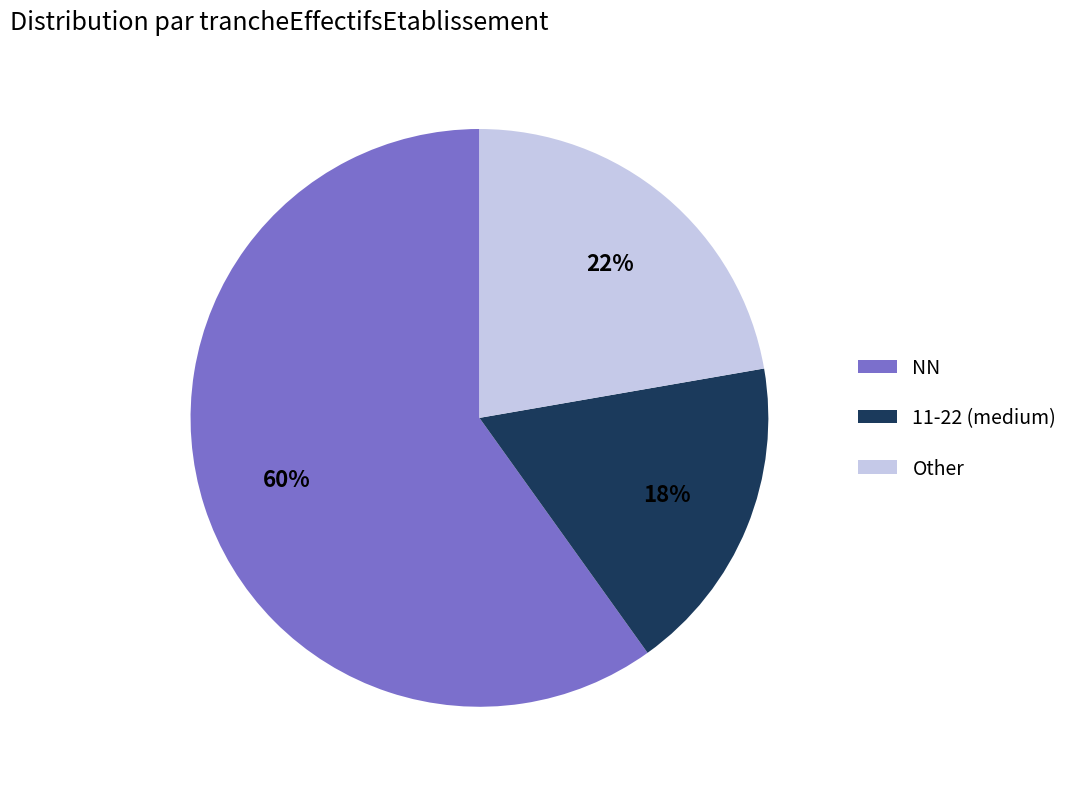

To the nearest percent, what is the average slice percentage?

33%